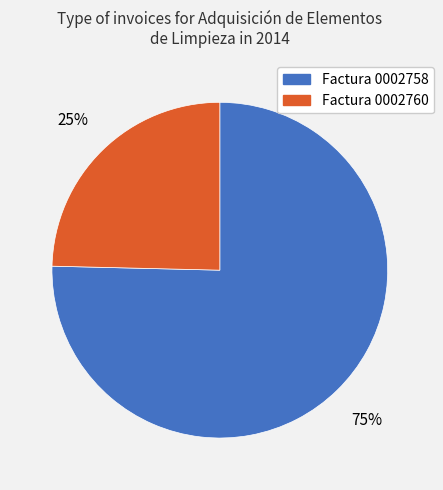

To the nearest percent, what is the average slice percentage?

50%